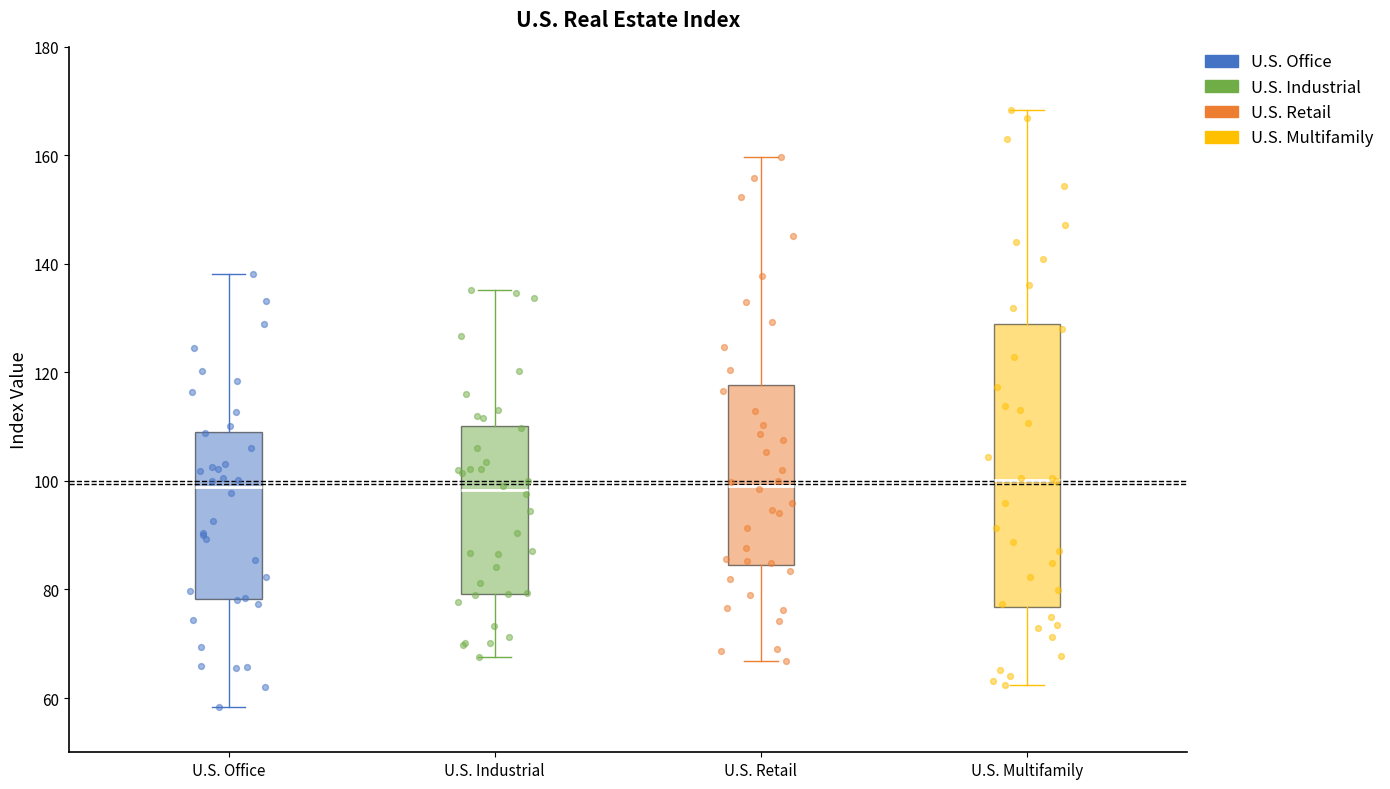

Where is the upper edge of the box for U.S. Retail on the y-axis? The values are not printed on the chart, so give them approximately, as read against the axis.

118